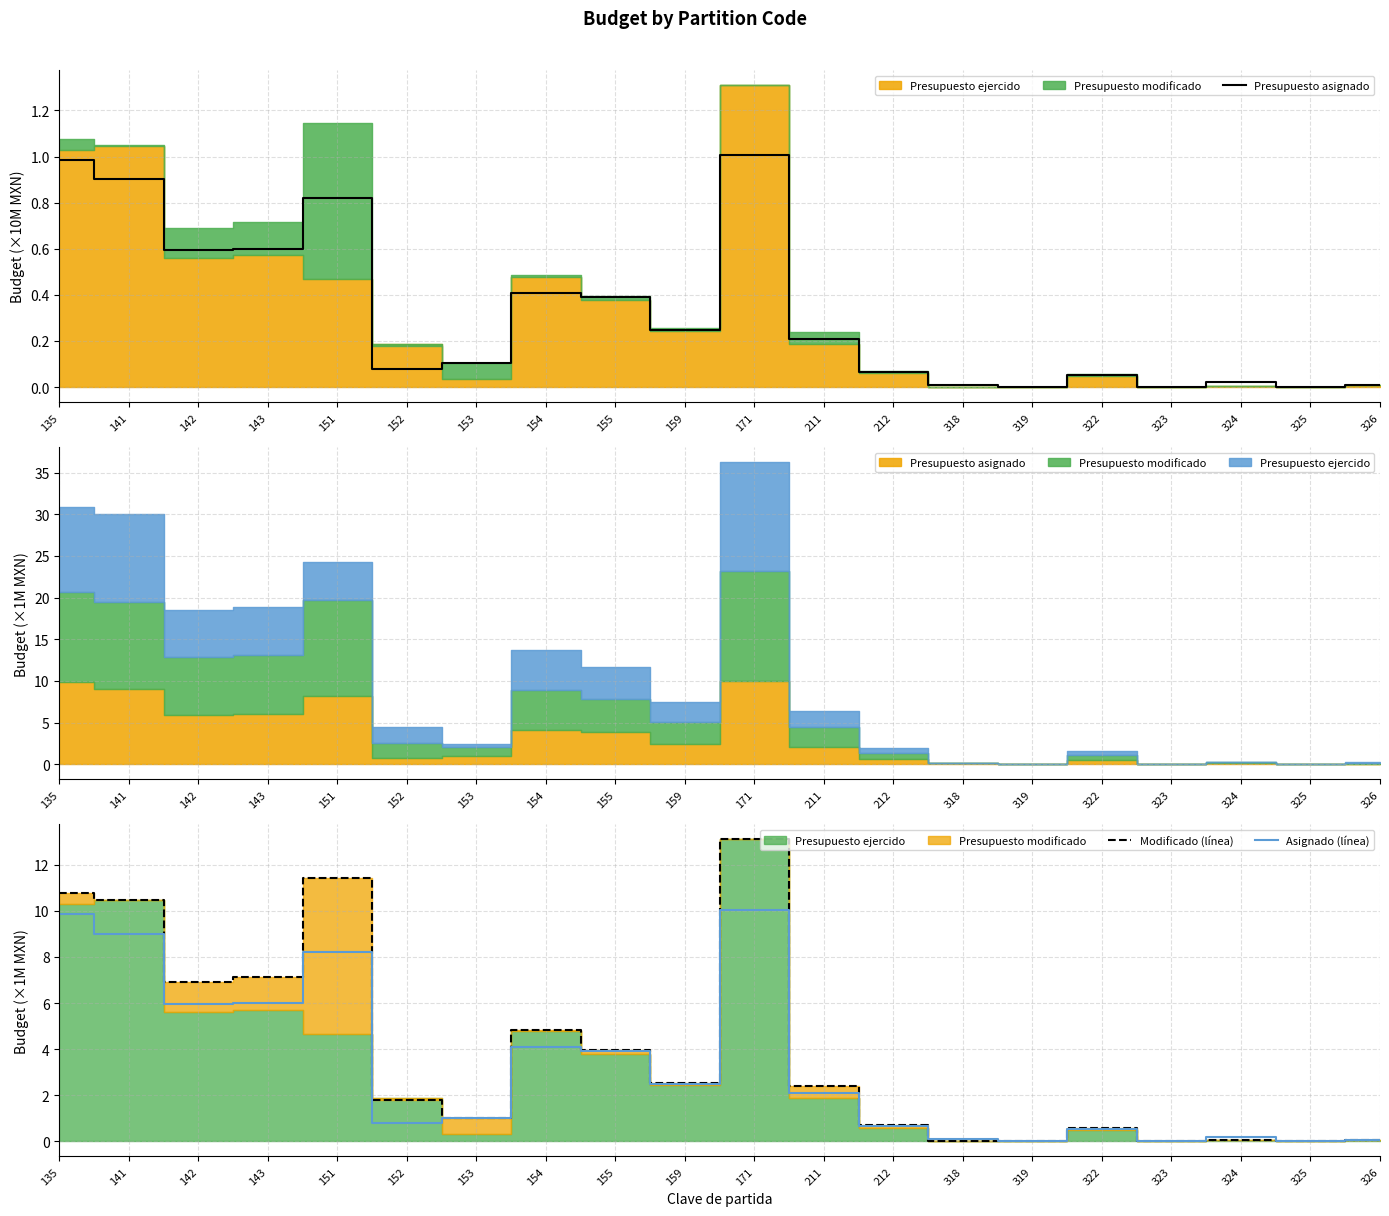

Reading left to right, extract all data points from this chart.

Presupuesto asignado: 135=1.0	141=0.9	142=0.6	143=0.6	151=0.8	152=0.1	153=0.1	154=0.4	155=0.4	159=0.2	171=1.0	211=0.2	212=0.1	318=0.0	319=0.0	322=0.1	323=0.0	324=0.0	325=0.0	326=0.0
Modificado (línea): 135=10.8	141=10.5	142=6.9	143=7.1	151=11.4	152=1.8	153=1.0	154=4.8	155=4.0	159=2.6	171=13.1	211=2.4	212=0.7	318=0.0	319=0.0	322=0.6	323=0.0	324=0.0	325=0.0	326=0.1
Asignado (línea): 135=9.9	141=9.0	142=6.0	143=6.0	151=8.2	152=0.8	153=1.0	154=4.1	155=3.9	159=2.5	171=10.0	211=2.1	212=0.7	318=0.1	319=0.0	322=0.5	323=0.0	324=0.2	325=0.0	326=0.1